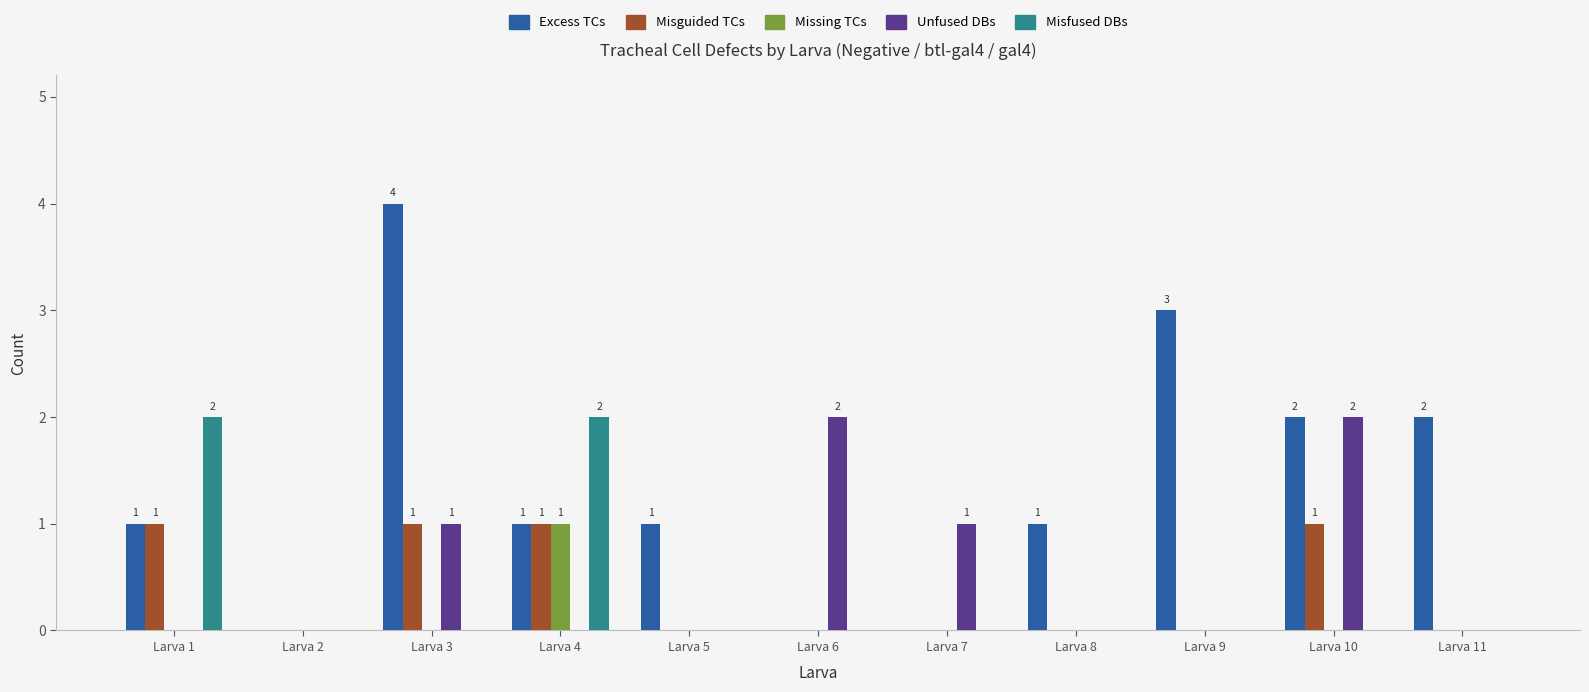

Reading left to right, list all the values displayed in this chart.

Excess TCs: 1	0	4	1	1	0	0	1	3	2	2
Misguided TCs: 1	0	1	1	0	0	0	0	0	1	0
Missing TCs: 0	0	0	1	0	0	0	0	0	0	0
Unfused DBs: 0	0	1	0	0	2	1	0	0	2	0
Misfused DBs: 2	0	0	2	0	0	0	0	0	0	0